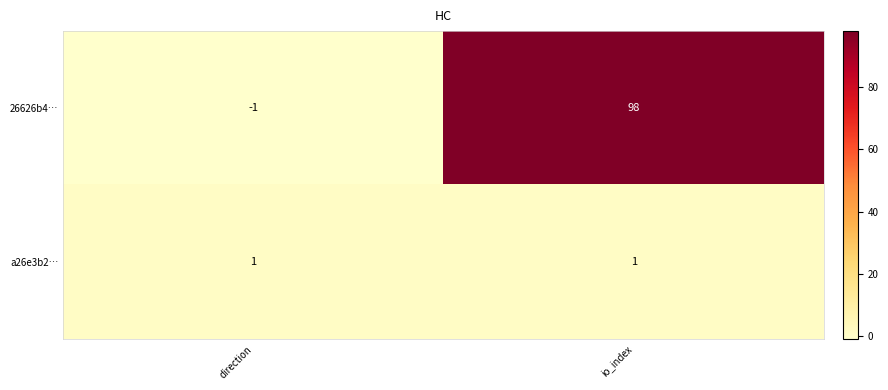

What is the maximum value for 26626b4…?

98